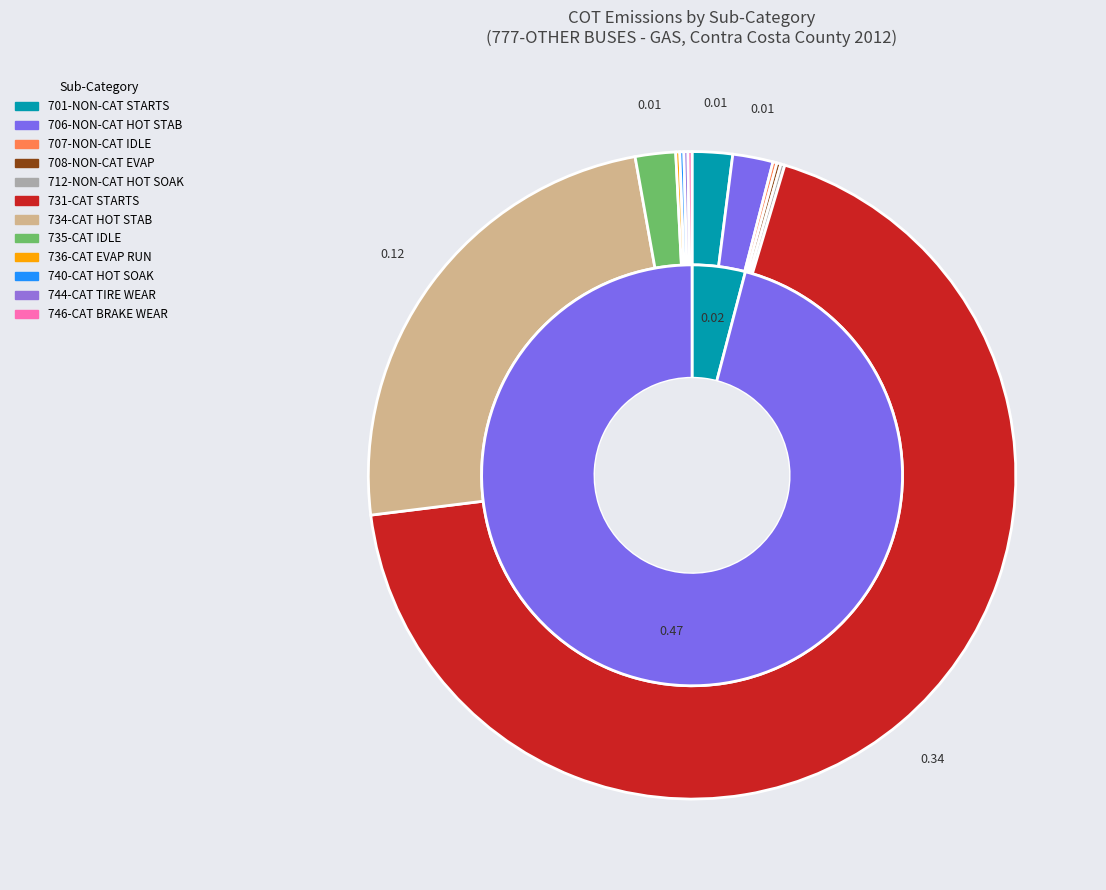

To the nearest percent, what is the combined percentage of 734-CATALYST HOT STABILIZED EXHAUST and 708-NON-CATALYST EVAPORATIVE RUNNING?

24%